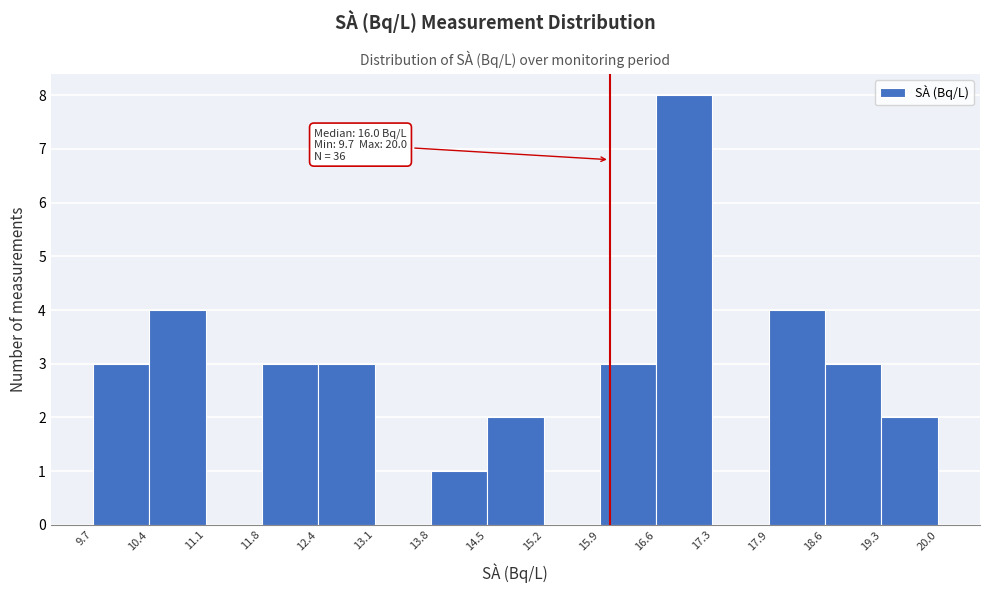

Over which range of the x-axis is the bar tallest?

16.6 to 17.3